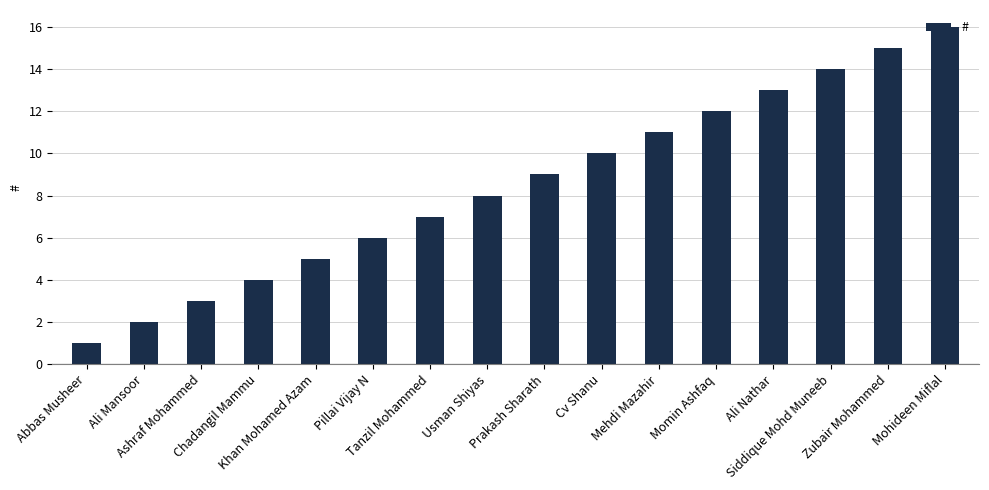

How many values are below 9?

8